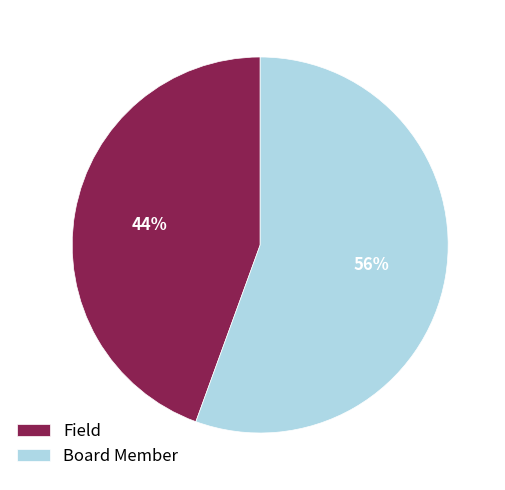

Which slice represents more than half of the pie?

Board Member